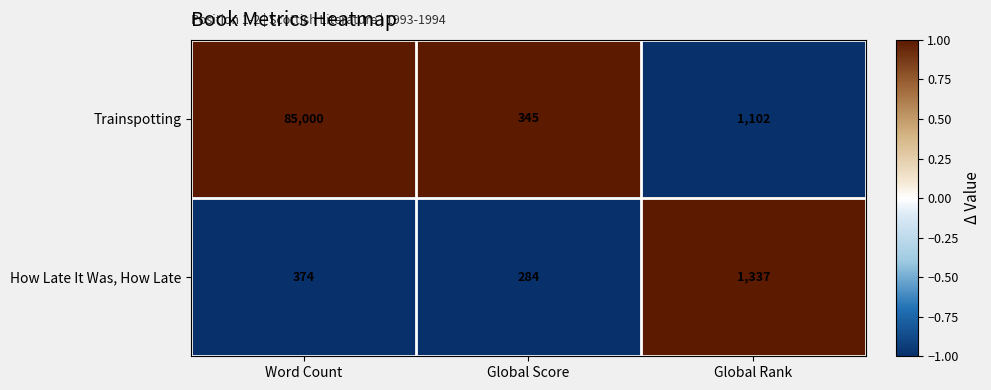

Rank the series by their maximum value, from highest to lowest.

Trainspotting, How Late It Was, How Late